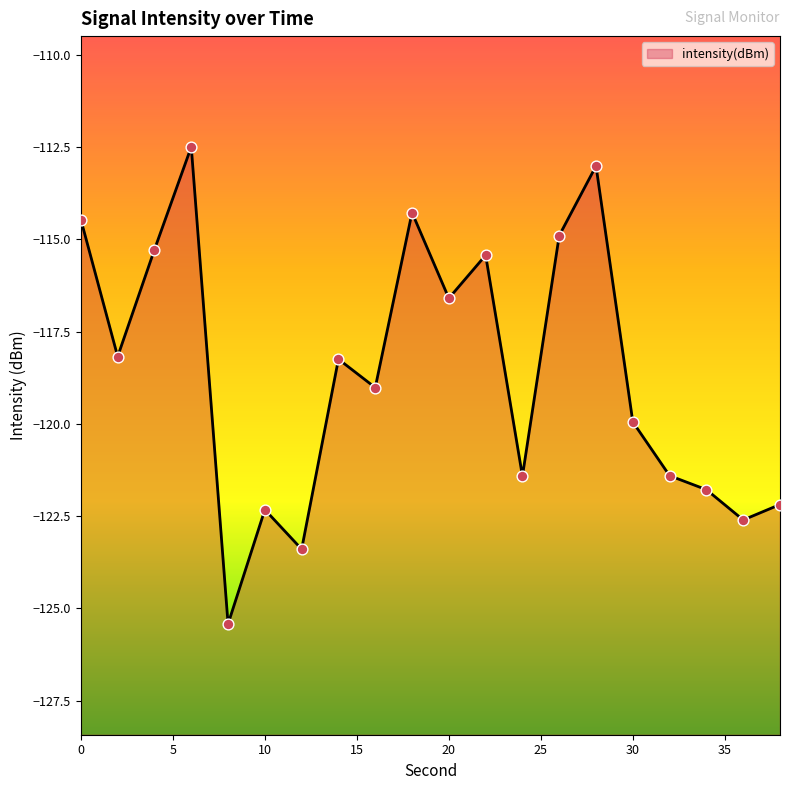

Which has a higher value, 34 or 24?

24